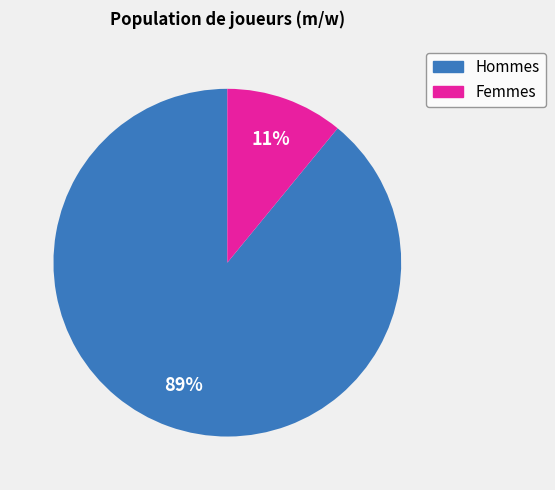

To the nearest percent, what is the average slice percentage?

50%